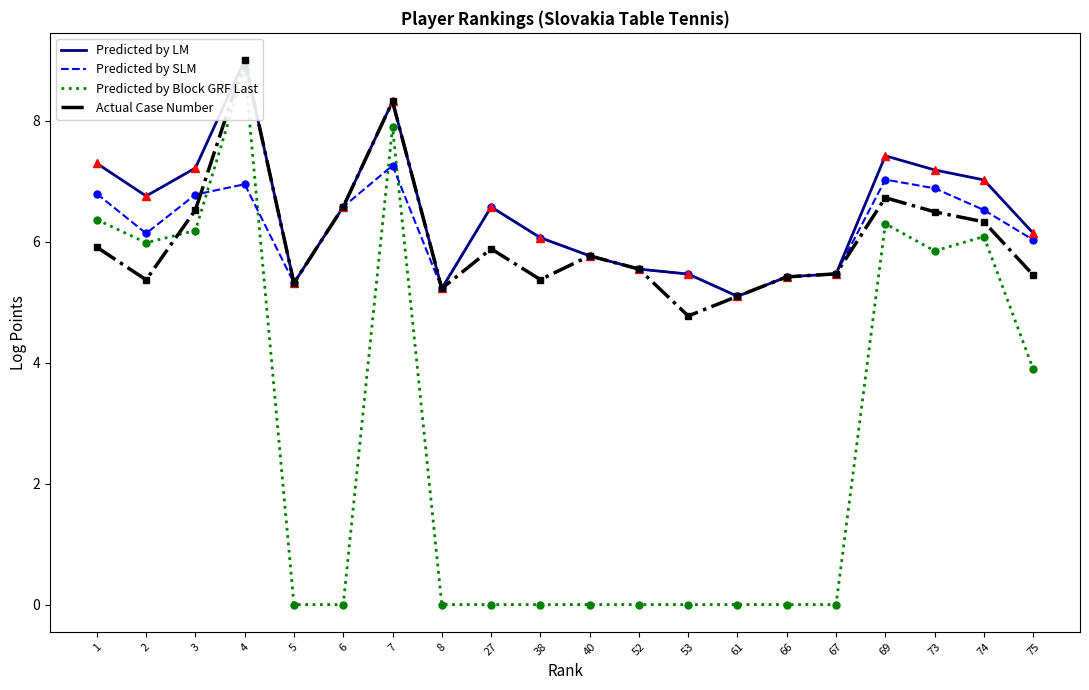

The value of Predicted by SLM at 53 is 2.1. True or false?

False